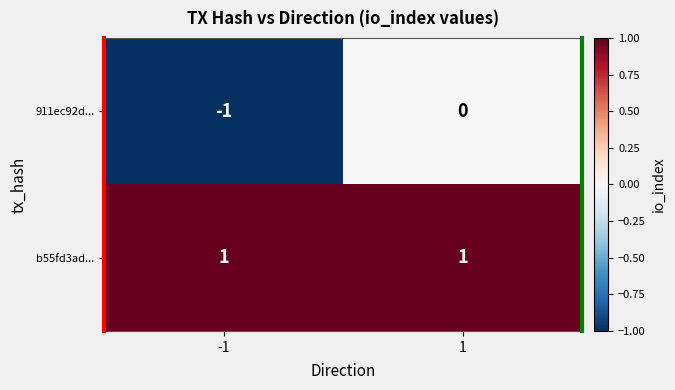

At which category does the chart reach its minimum across all series?

-1